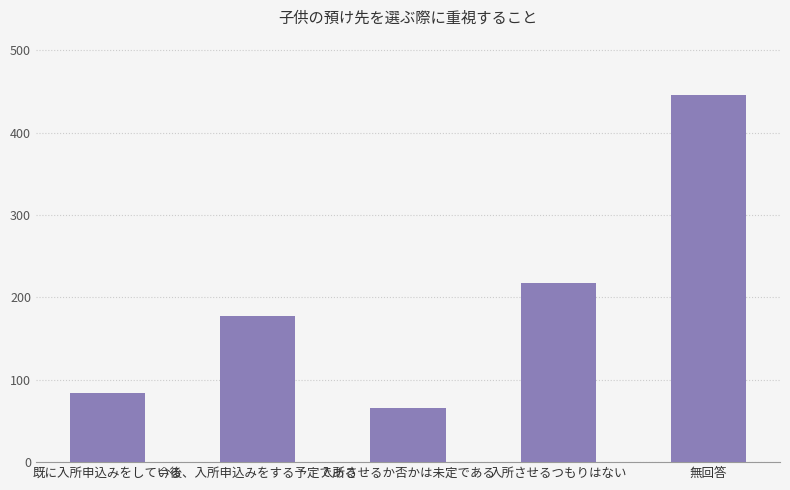

Count the number of categories in the chart.

5